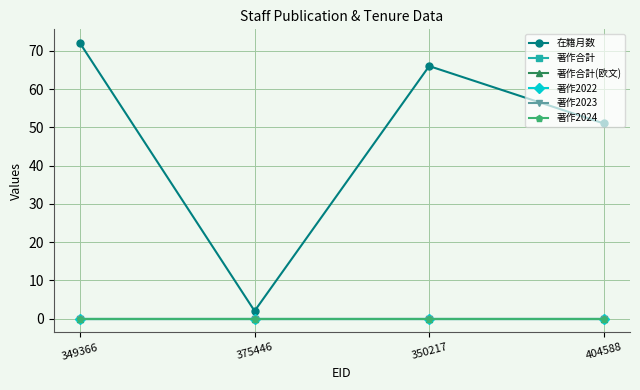

Reading left to right, extract all data points from this chart.

在籍月数: 72	2	66	51
著作合計: 0	0	0	0
著作合計(欧文): 0	0	0	0
著作2022: 0	0	0	0
著作2023: 0	0	0	0
著作2024: 0	0	0	0